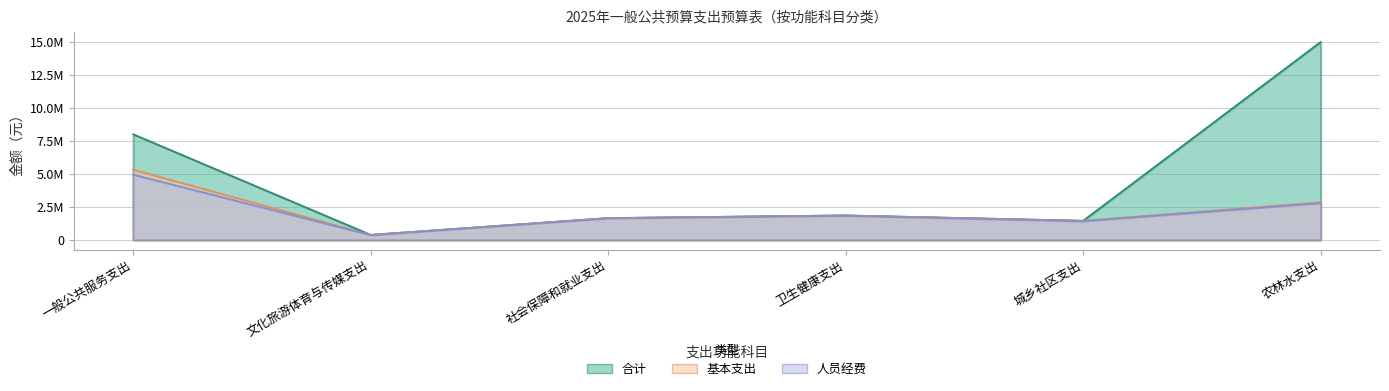

True or false: 基本支出 has a value of 1649953.7 at 社会保障和就业支出.

True